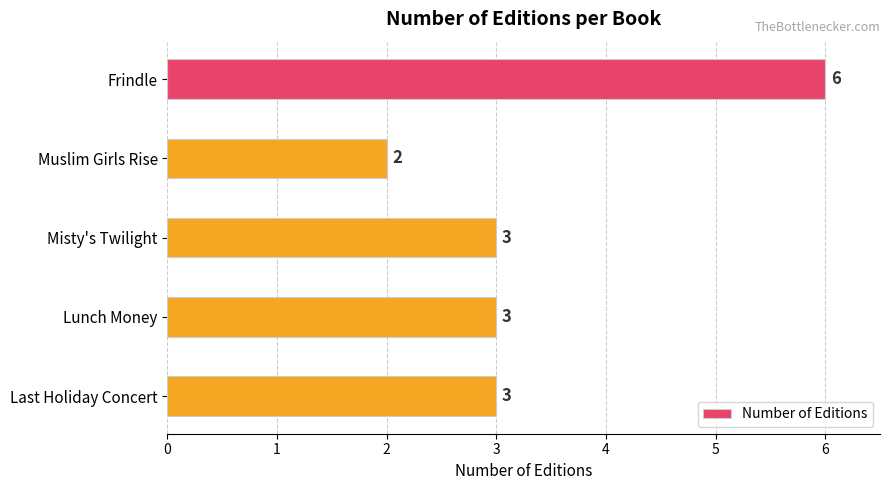

How many data points does each series have?

5